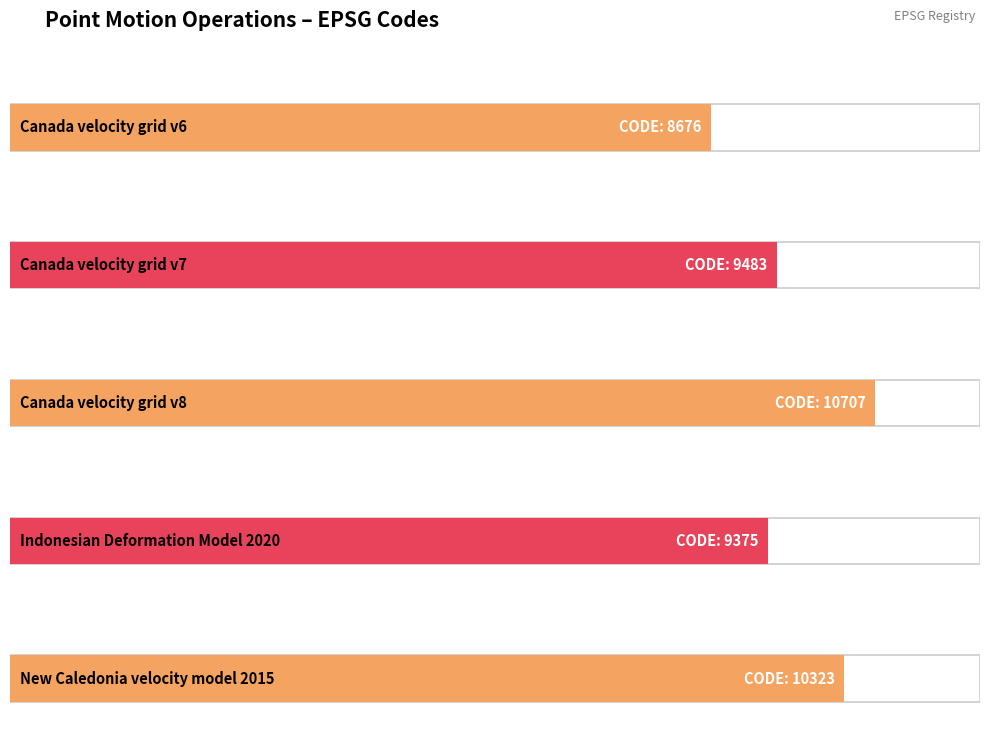

What is the approximate value at Canada velocity grid v8, to the nearest 50?

10700